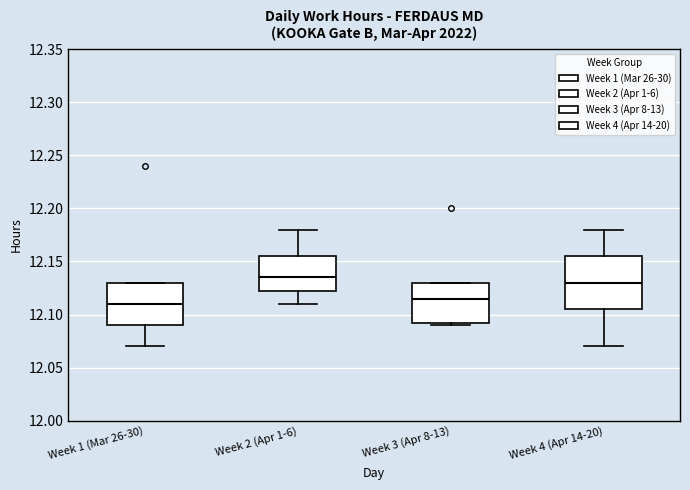

Which box has the highest median line?

Week 2 (Apr 1-6)